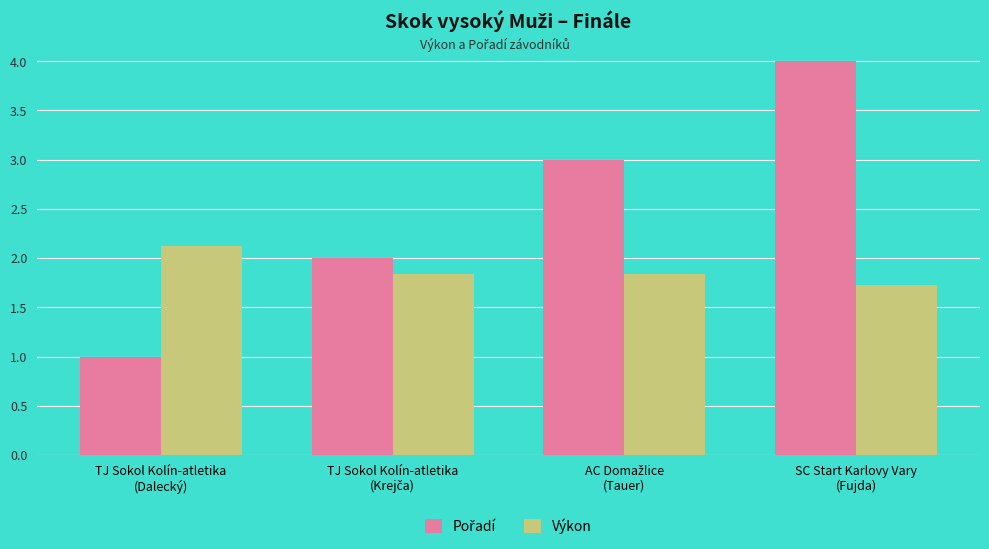

What is the smallest value displayed?

1.0